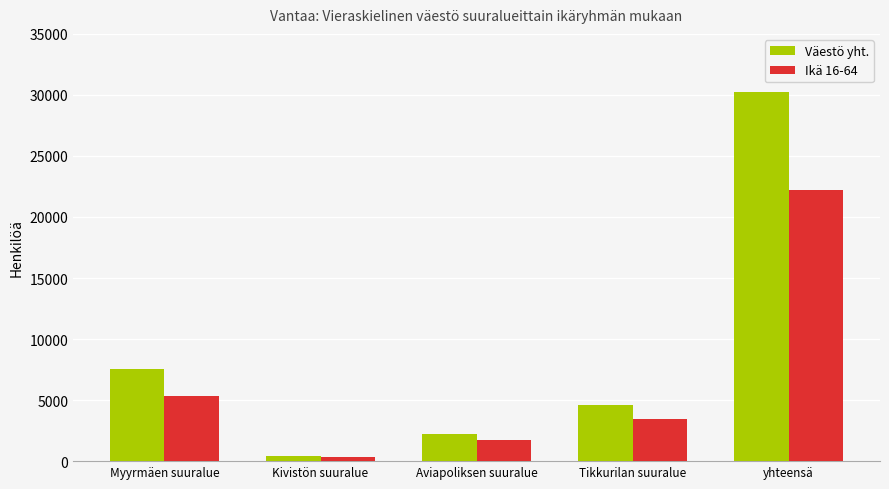

What is the label of the 1st bar from the left?

Myyrmäen suuralue